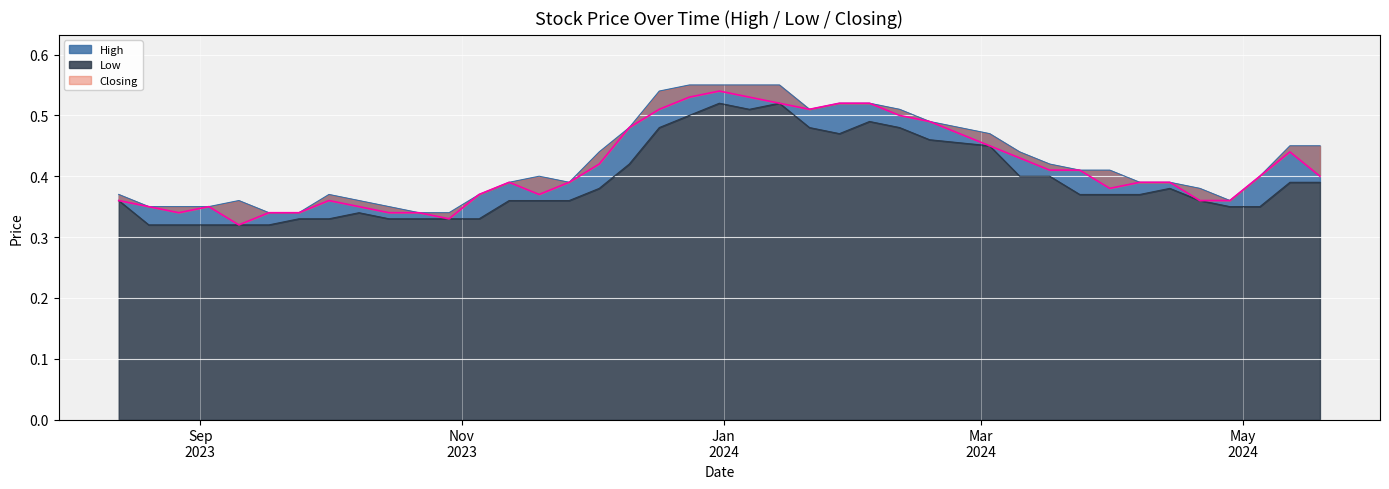

The Closing series shows 0.3 at 10/09/2023. True or false?

True